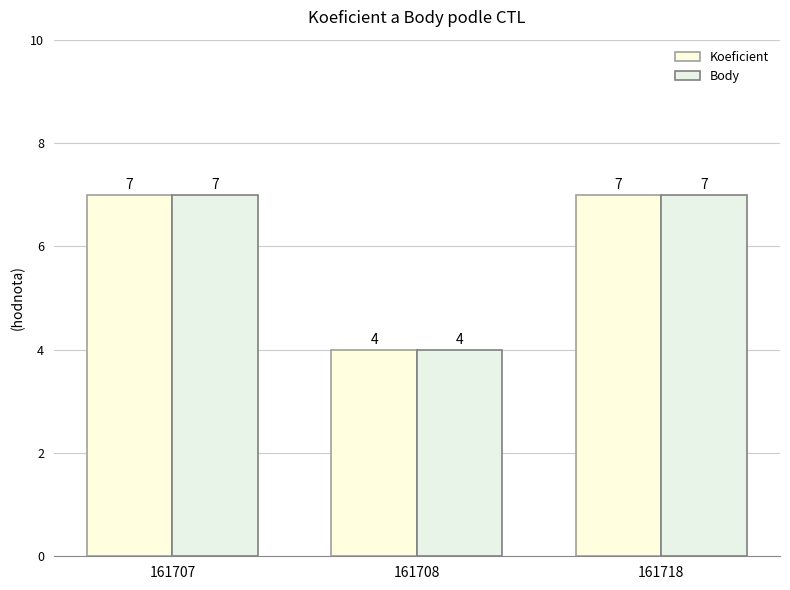

Does the chart contain stacked bars?

No